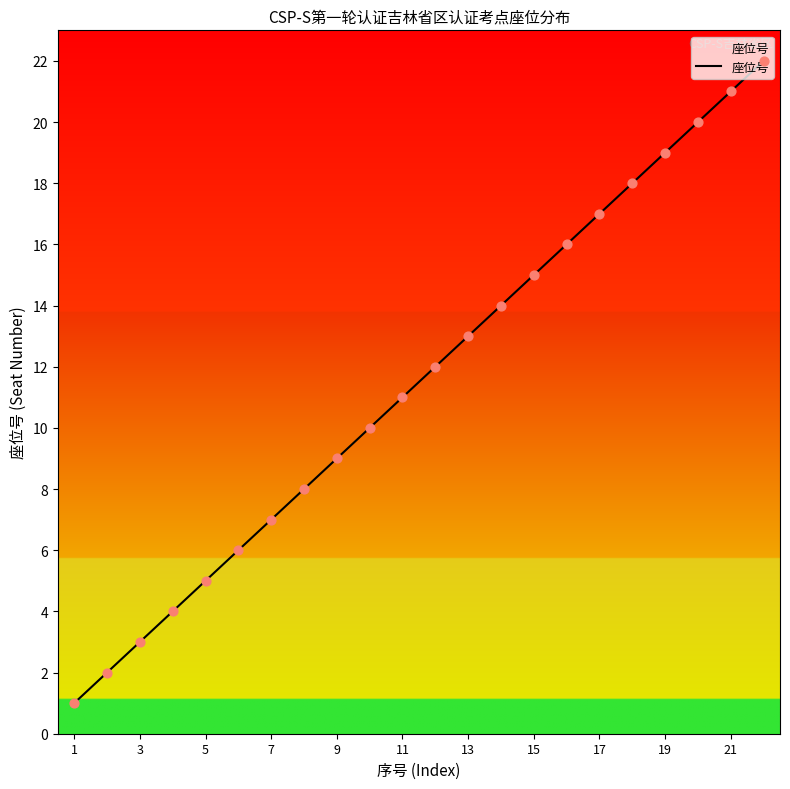

What is the maximum value shown in the chart?

22